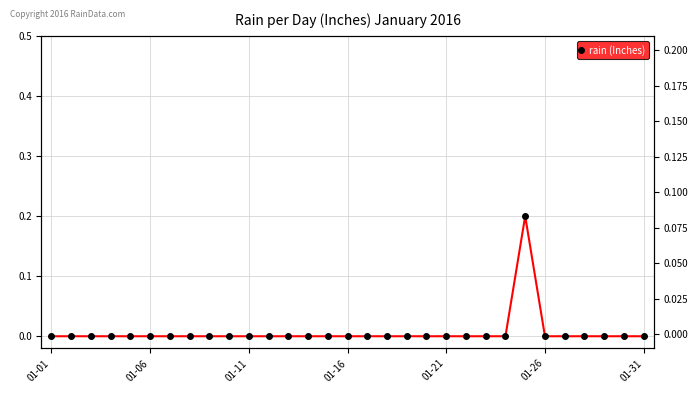

Which category has the lowest value across all series?

01-01